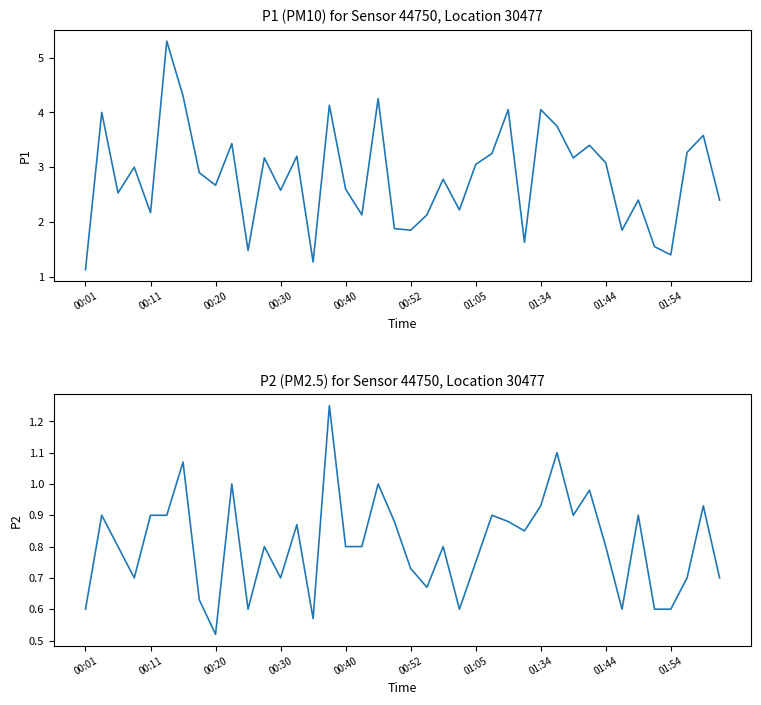

What is the difference between the maximum and minimum values in the P1 series?

4.2